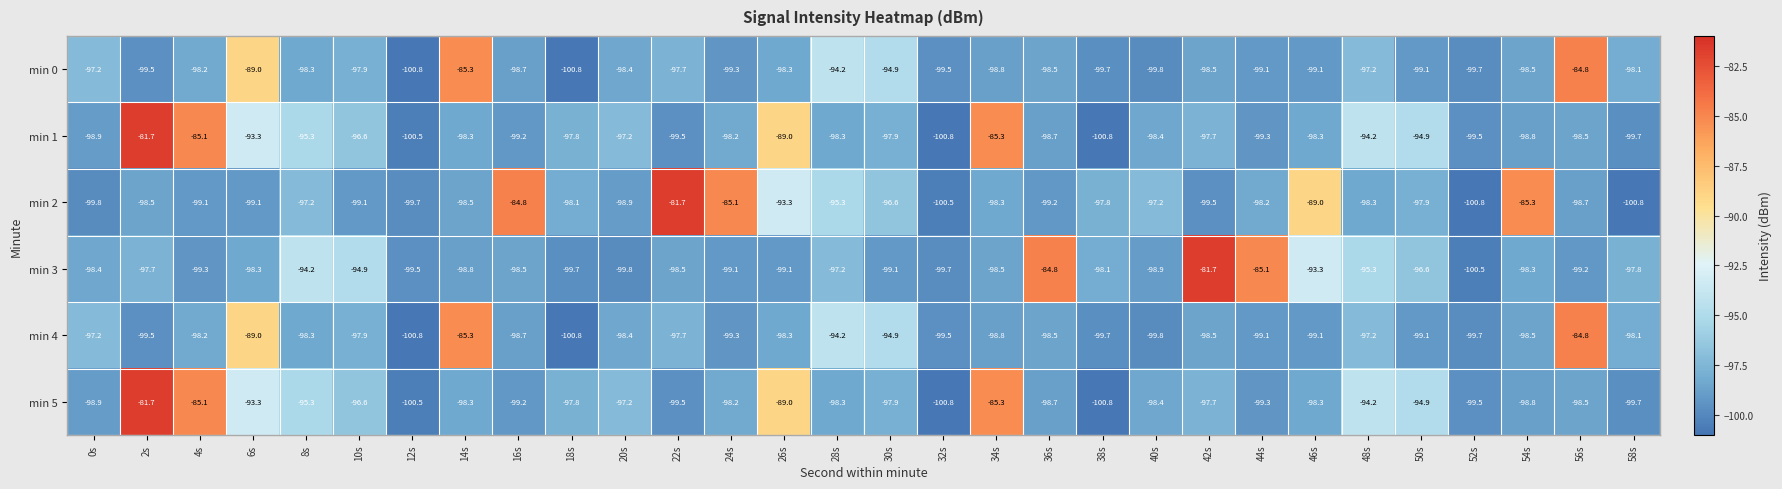

What is the spread (max minus min) of values at 12s?

1.3